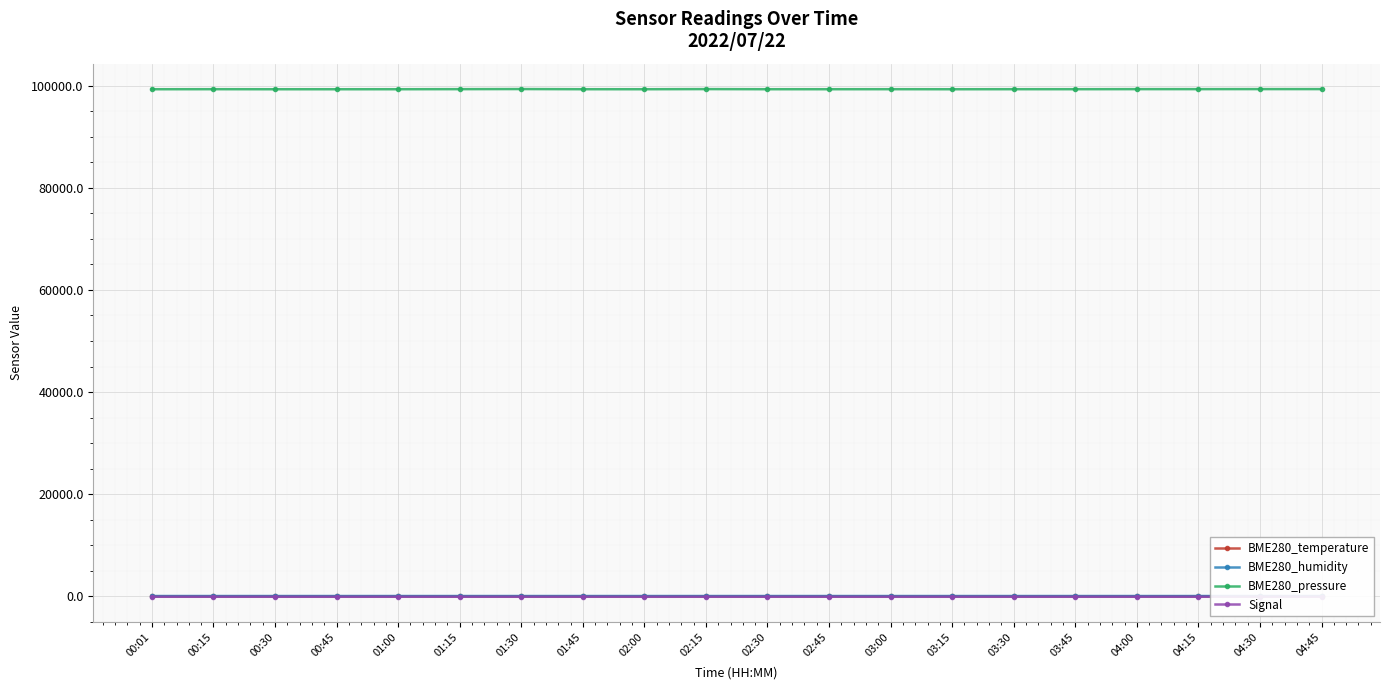

Which label corresponds to the smallest value in the chart?

00:45